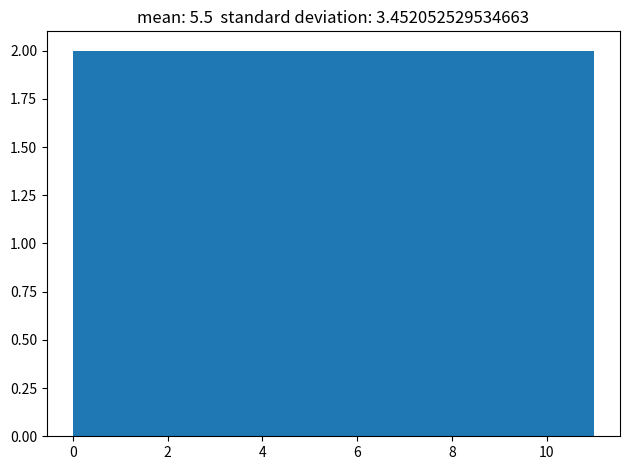

What is the height of the bar covering 7.4 to 9.2 on the x-axis? Neither the bar edges nor the heights are printed on the chart, so give them approximately, as read against the axes.

2